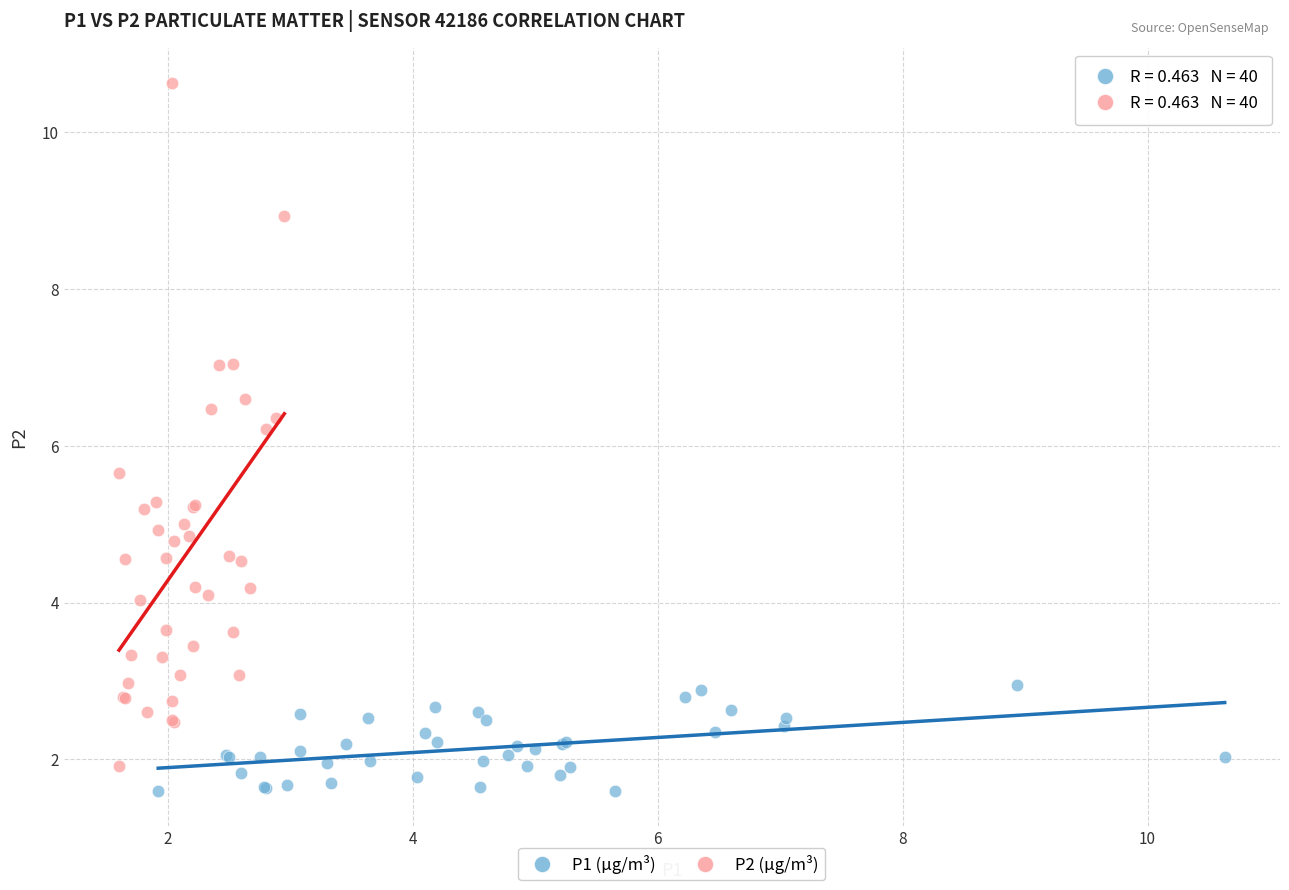

Which series contains the lowest Y value?

P1 (µg/m³)